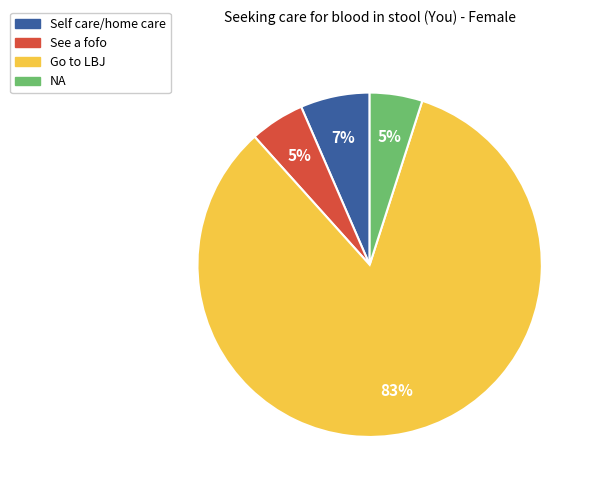

Is it true that Go to LBJ is 83% of the pie?

True